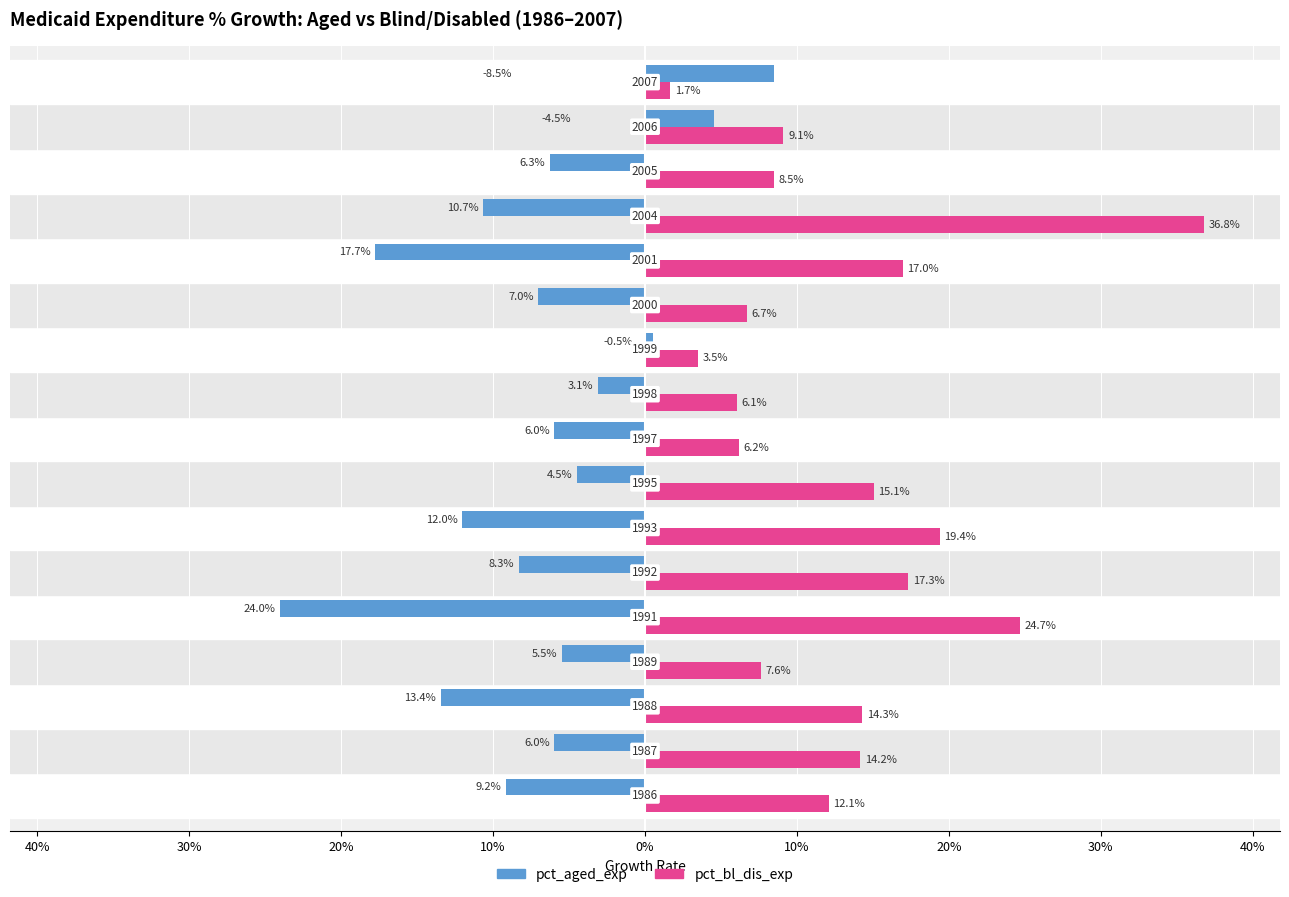

Which series has the widest spread of values?

pct_bl_dis_exp